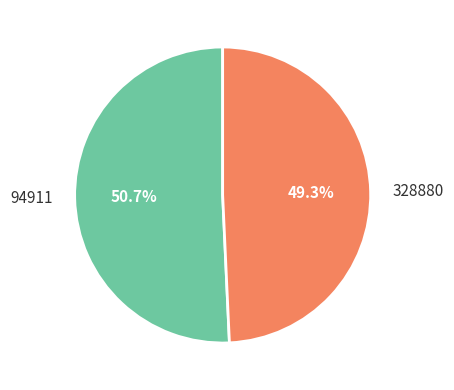

Rank the categories by value from highest to lowest.

94911, 328880